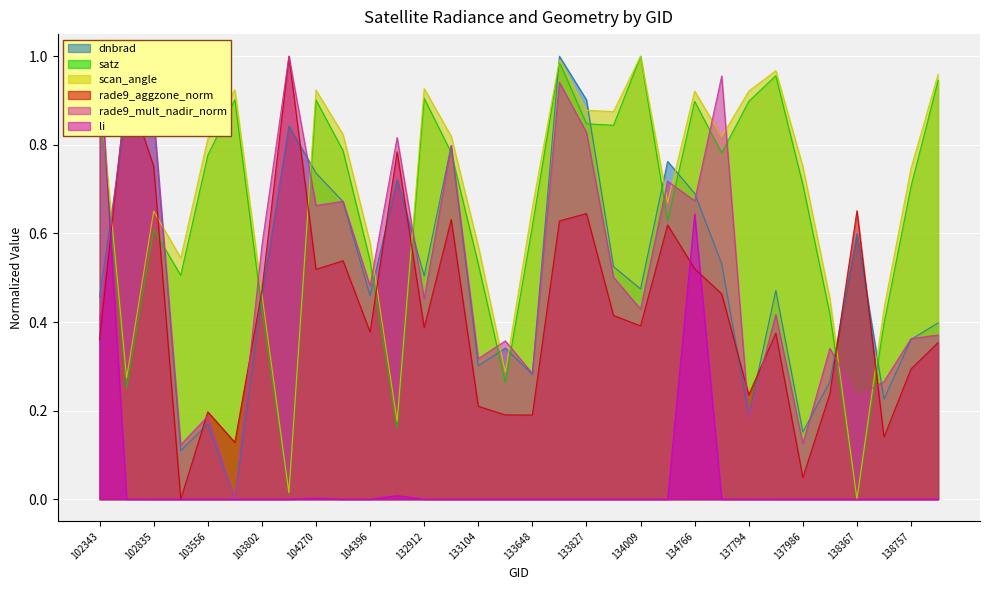

True or false: rade9_mult_nadir_norm has more than 0 interior local peaks.

True